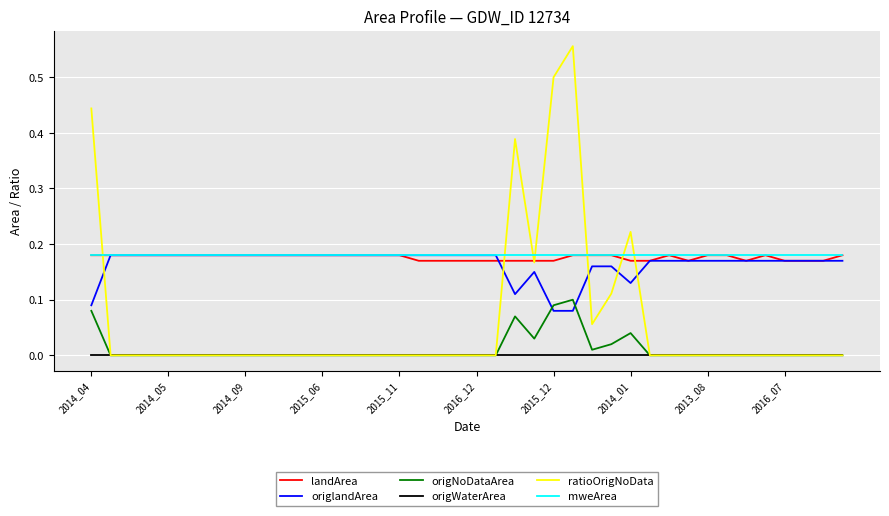

How many times do mweArea and ratioOrigNoData cross each other?

7